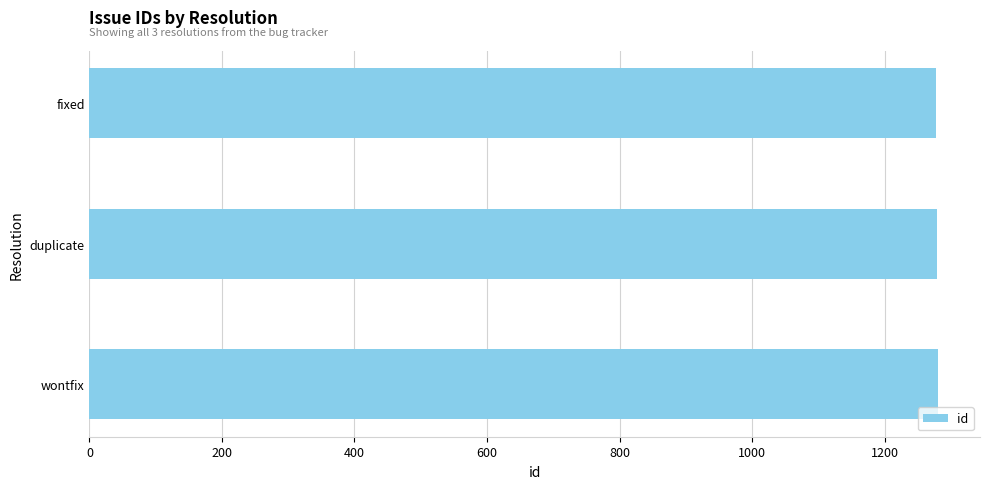

Read the value at duplicate.

1279